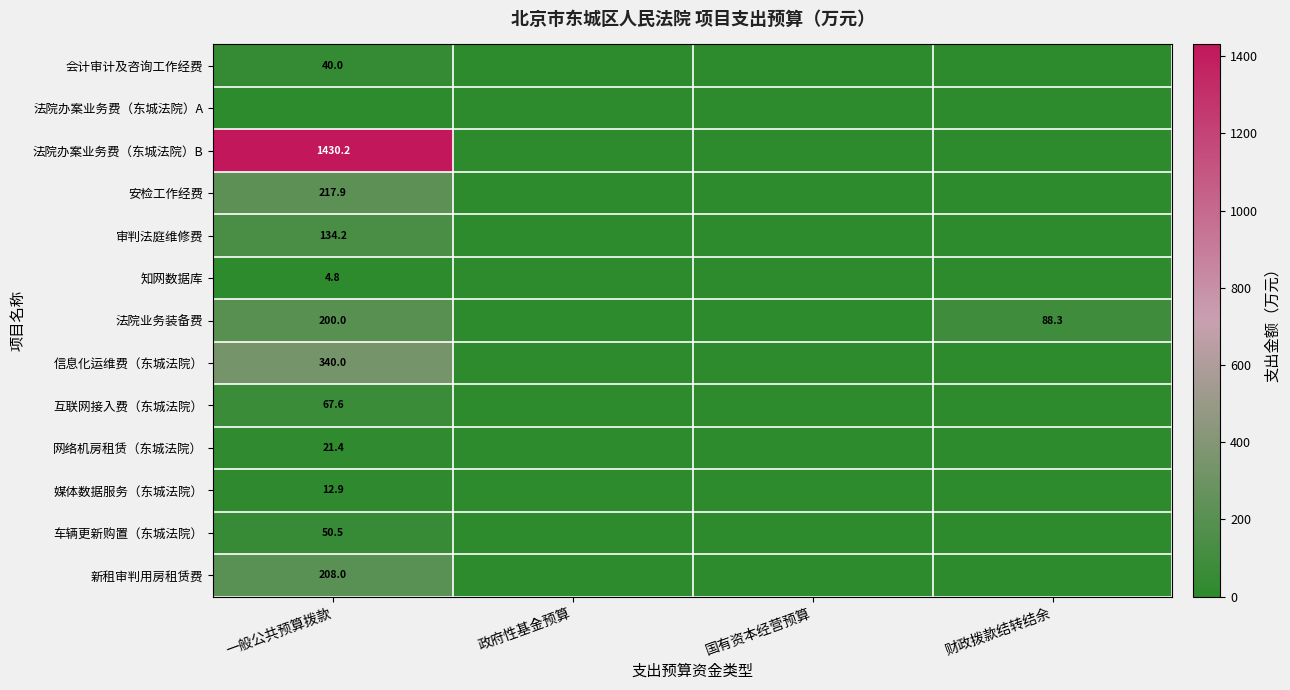

The value of 知网数据库 at 一般公共预算拨款 is 4.8. True or false?

True